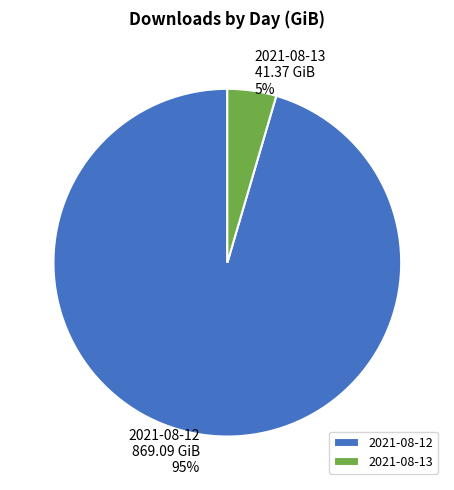

How many segments does this pie chart have?

2